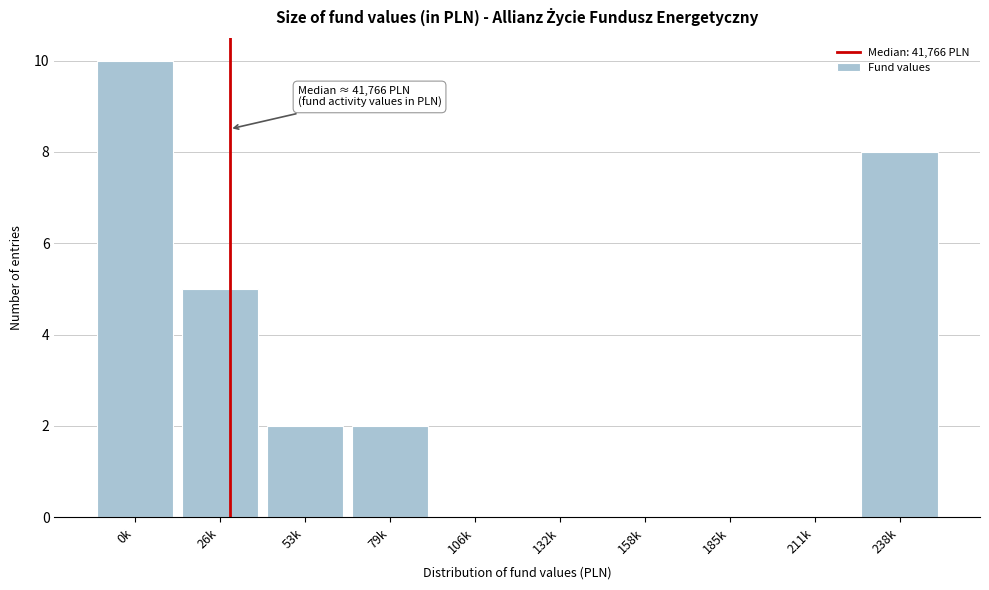

Reading left to right, extract all data points from this chart.

0k=10	26k=5	53k=2	79k=2	106k=0	132k=0	158k=0	185k=0	211k=0	238k=8